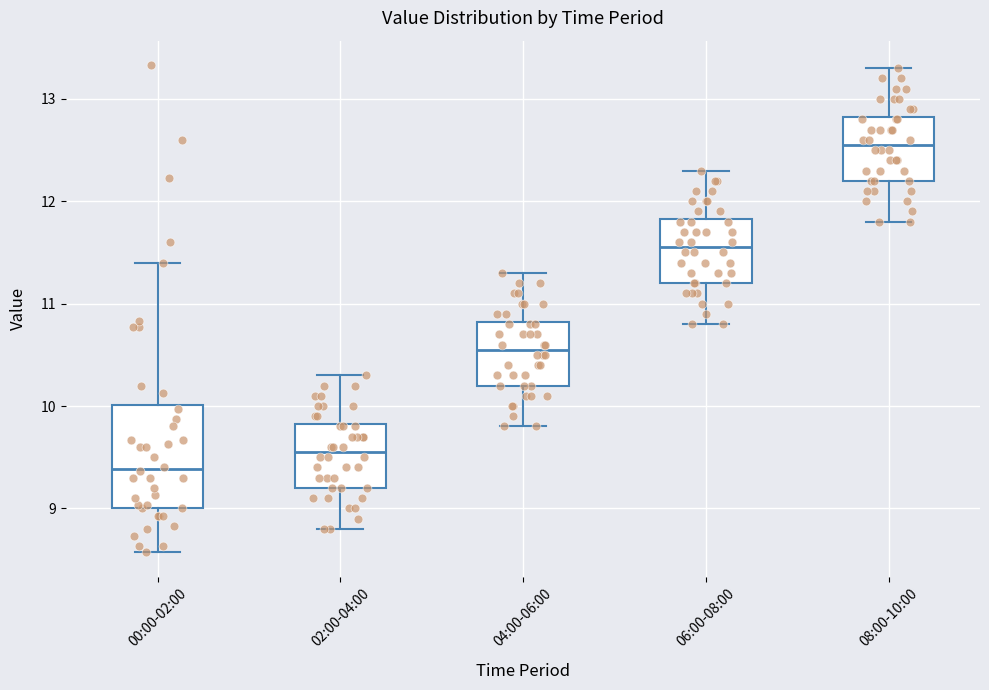

Reading left to right, read every box against the y-axis: the position of its median line, the range the box covers, and the ends of its whiskers. The values are not printed on the chart, so give them approximately, as read against the axis.

00:00-02:00: median 9.4, box 9.0 to 10.0, whiskers 8.6 to 11.4
02:00-04:00: median 9.6, box 9.2 to 9.8, whiskers 8.8 to 10.3
04:00-06:00: median 10.6, box 10.2 to 10.8, whiskers 9.8 to 11.3
06:00-08:00: median 11.6, box 11.2 to 11.8, whiskers 10.8 to 12.3
08:00-10:00: median 12.6, box 12.2 to 12.8, whiskers 11.8 to 13.3